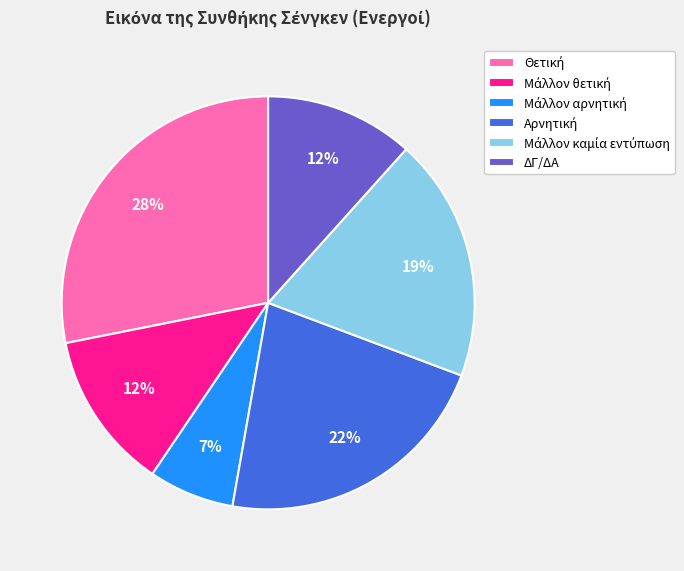

Does any single category account for the majority?

No